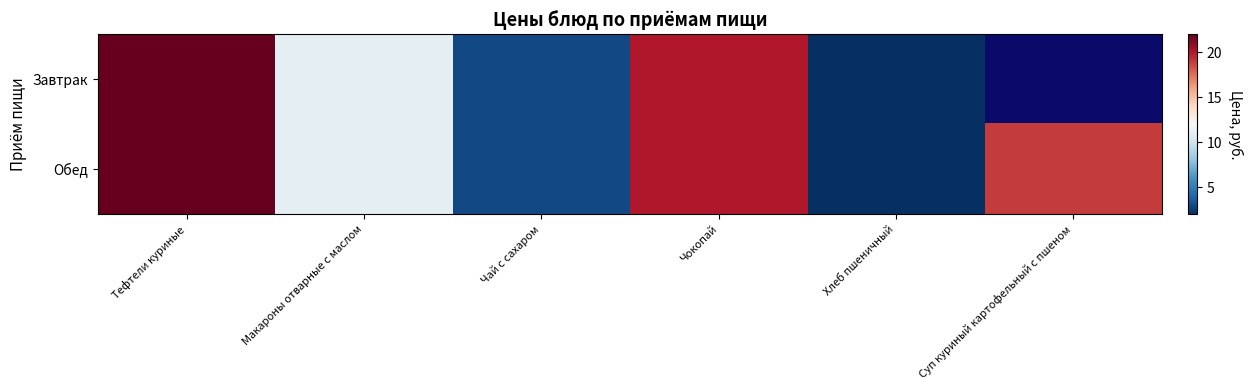

What is the difference between the second highest and second lowest values in the Завтрак series?

19.0